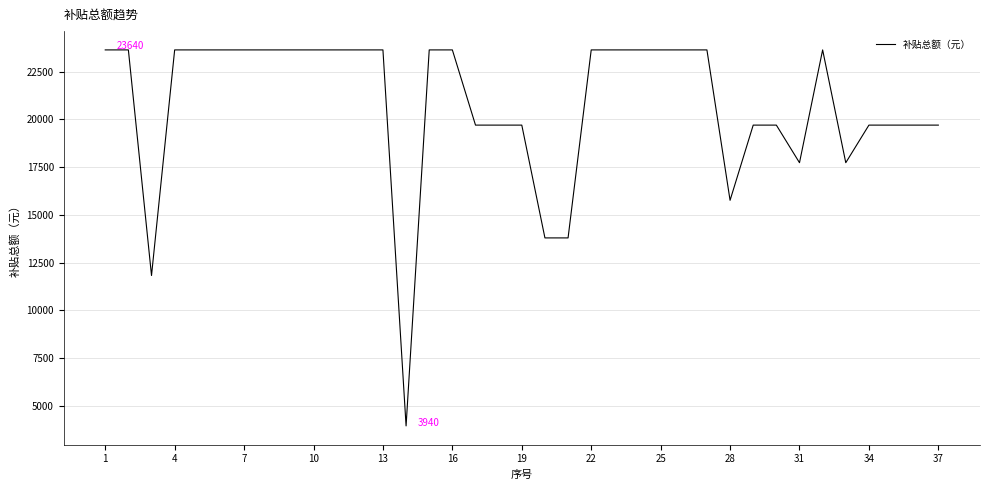

True or false: there are more than 0 points higher than both neighbors.

True